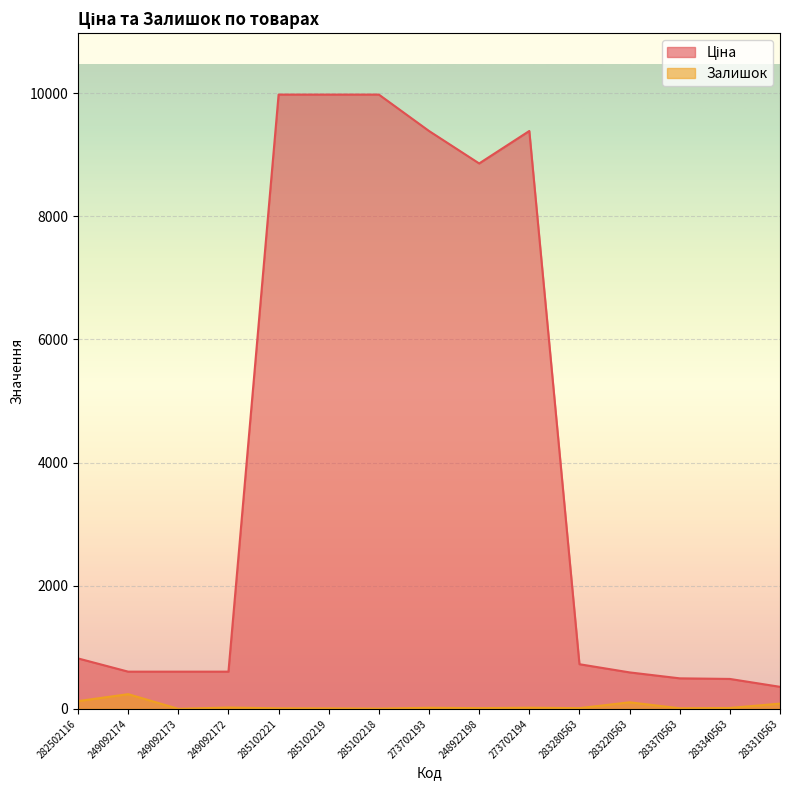

How many interior local valleys does the Ціна series have?

1